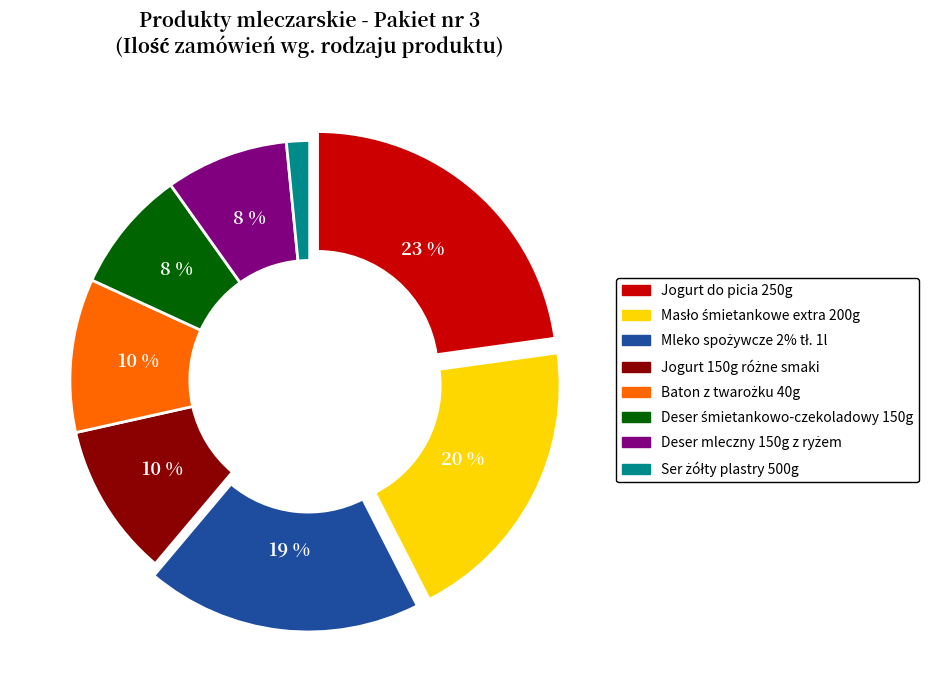

To the nearest percent, what is the difference between the largest and smallest slice percentages?

21%